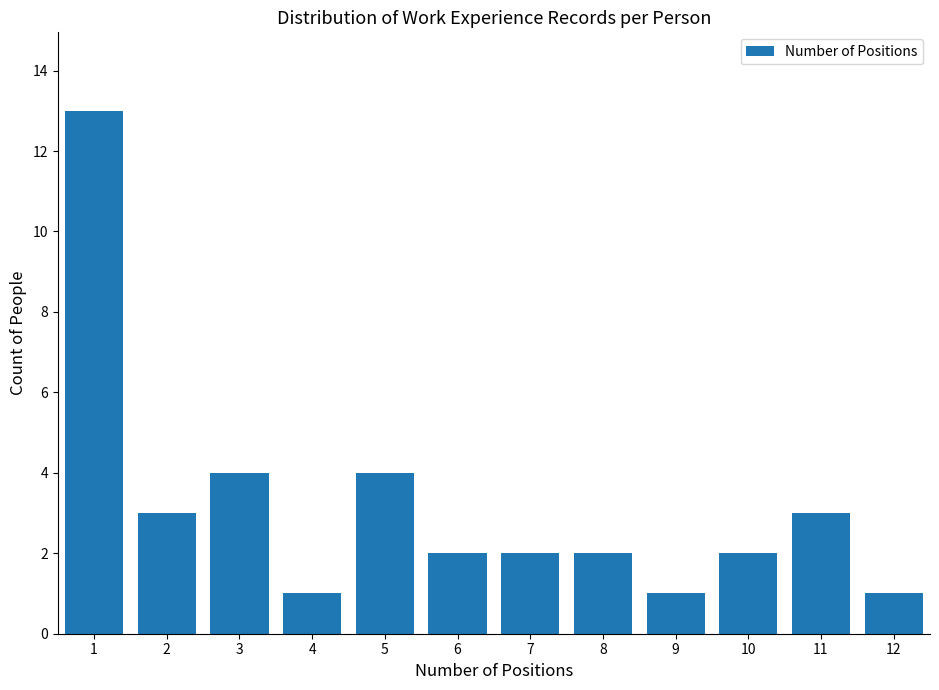

Reading right to left, extract all data points from this chart.

12=1	11=3	10=2	9=1	8=2	7=2	6=2	5=4	4=1	3=4	2=3	1=13